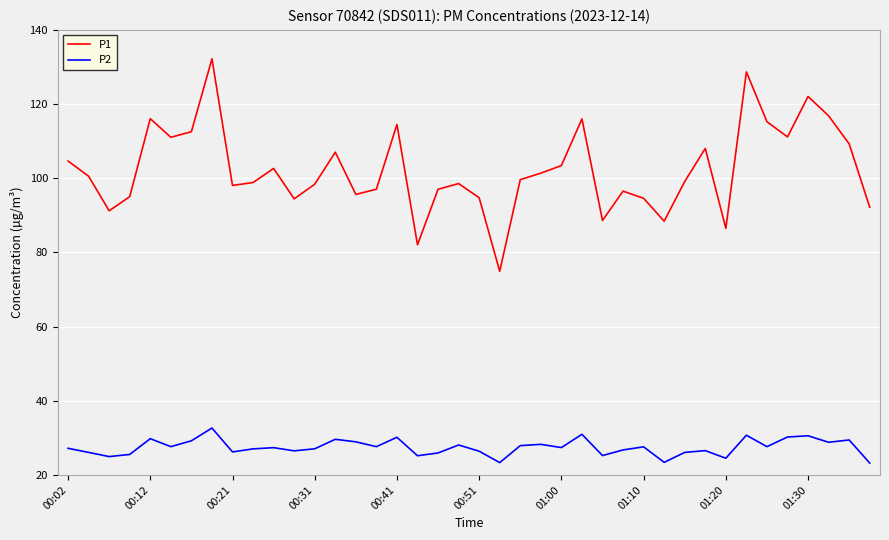

Rank the series by their average value, from highest to lowest.

P1, P2